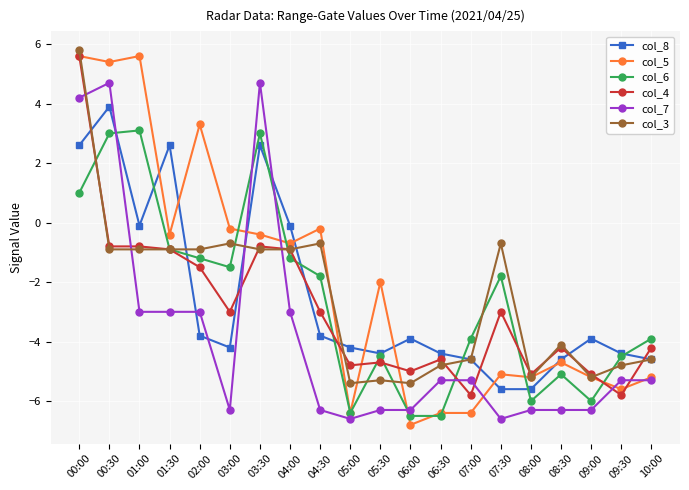

How many negative values does the col_8 series have?

16